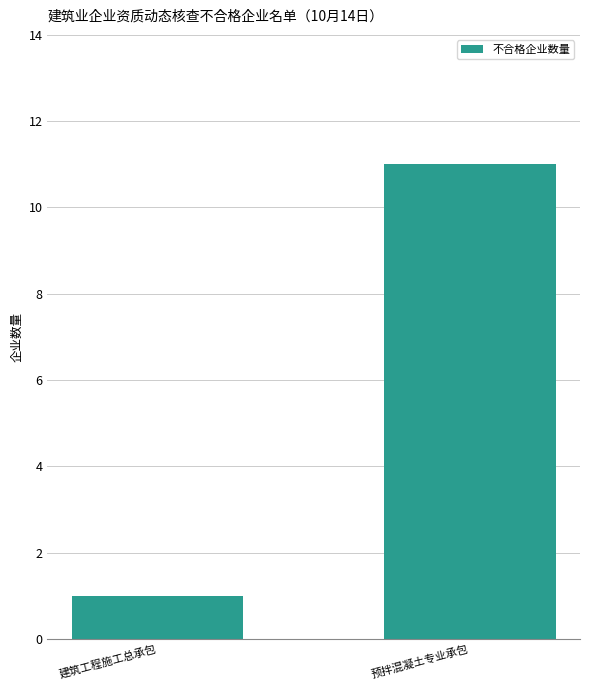

What is the sum of all values?

12